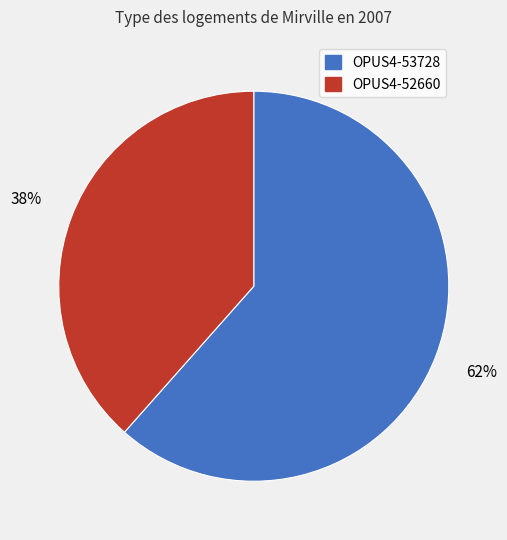

What percentage is the OPUS4-52660 slice, to the nearest percent?

38%